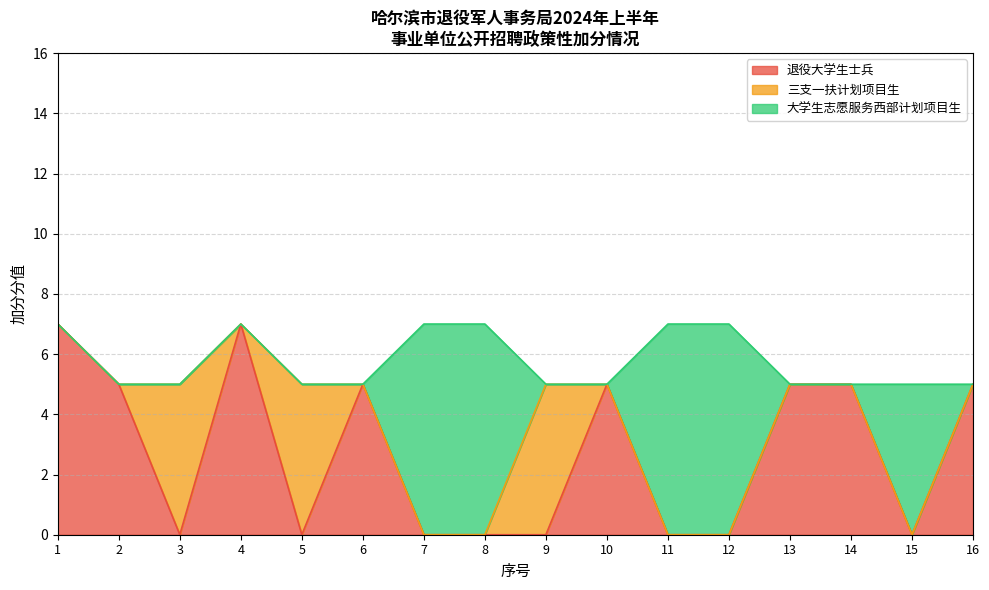

What is the total value across all series at 2?

5